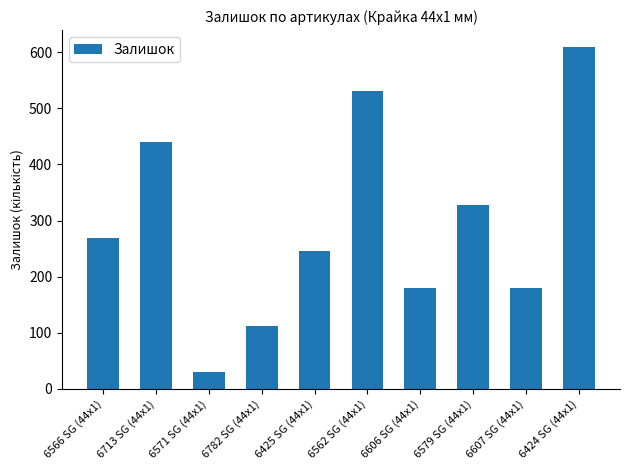

Which category has the highest value across all series?

6424 SG (44x1)